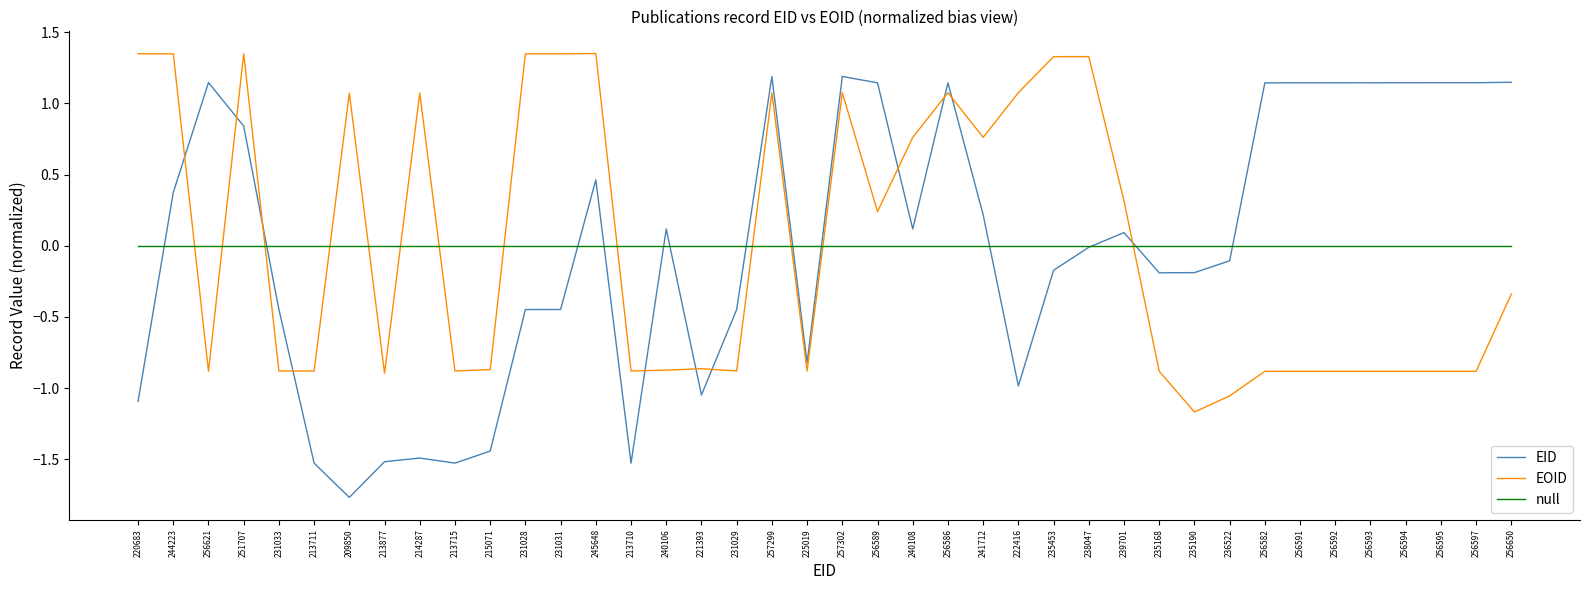

How many lines are shown in the chart?

3